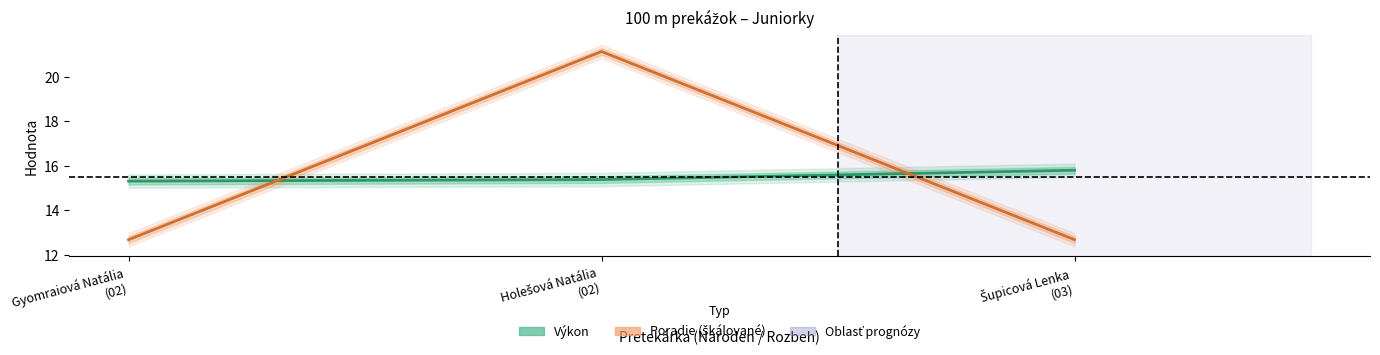

Which series changed the most between Holešová Natália
(02) and Šupicová Lenka
(03)?

Poradie (škálované)